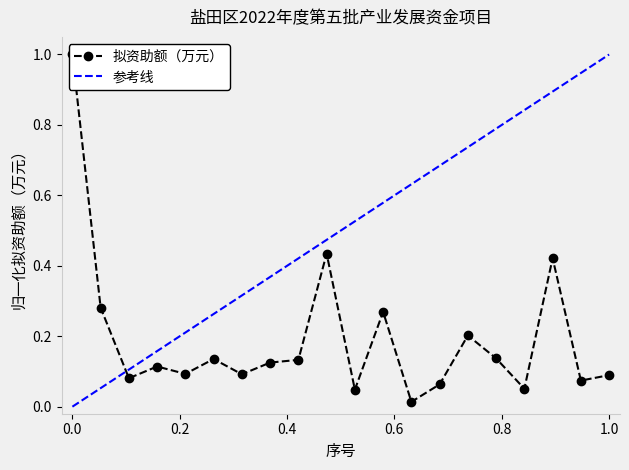

The chart shows a value of 1.4 at 0.0. True or false?

False